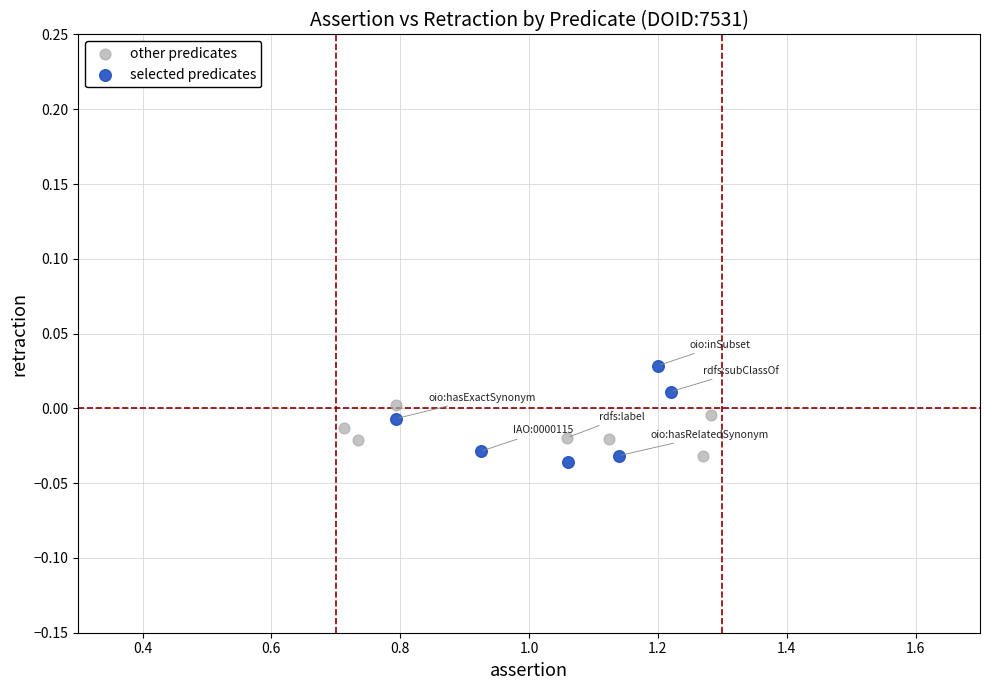

Which series contains the highest Y value?

selected predicates